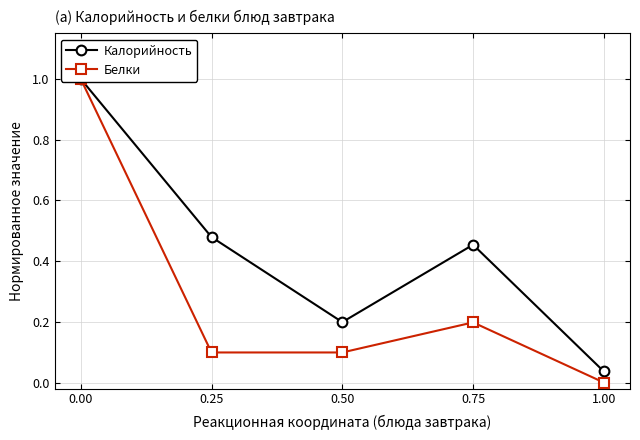

True or false: Калорийность and Белки intersect in this chart.

False